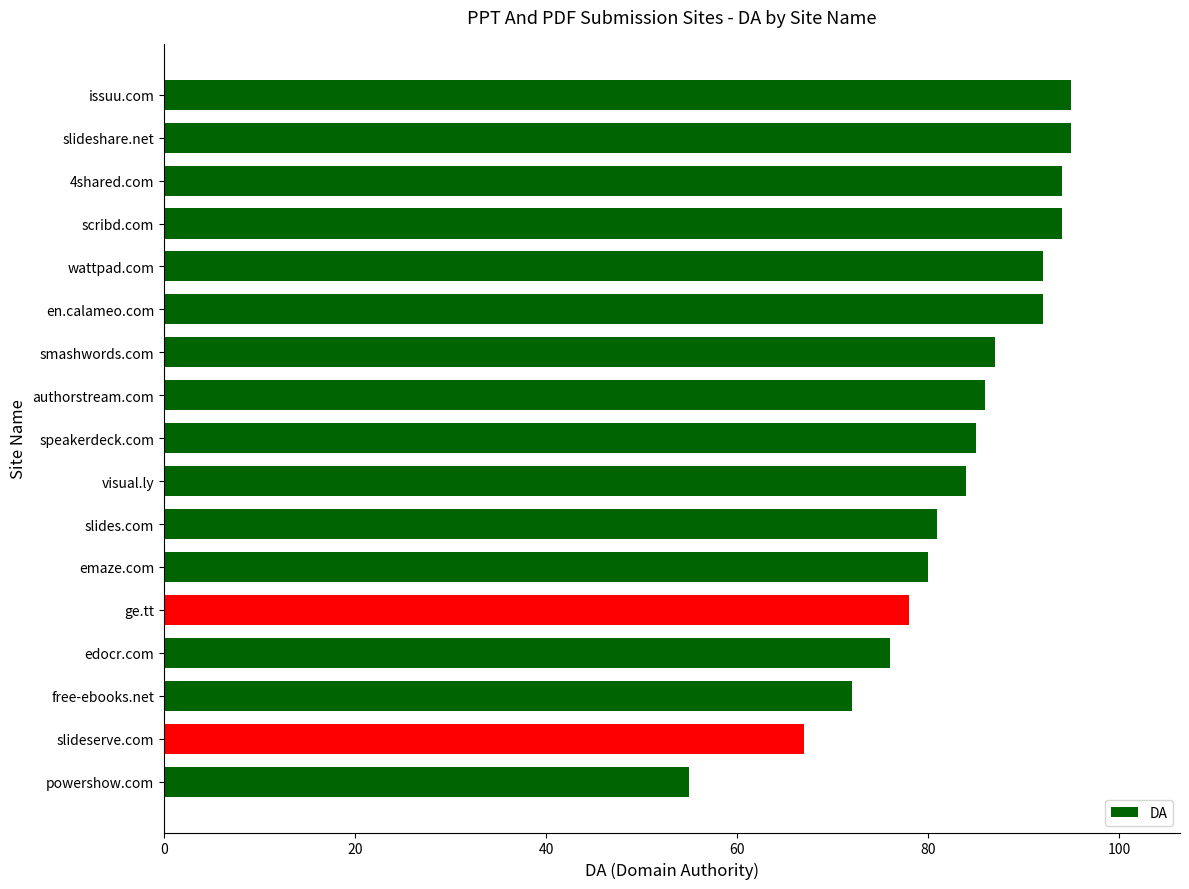

Are the bars grouped side by side (vs. stacked)?

No